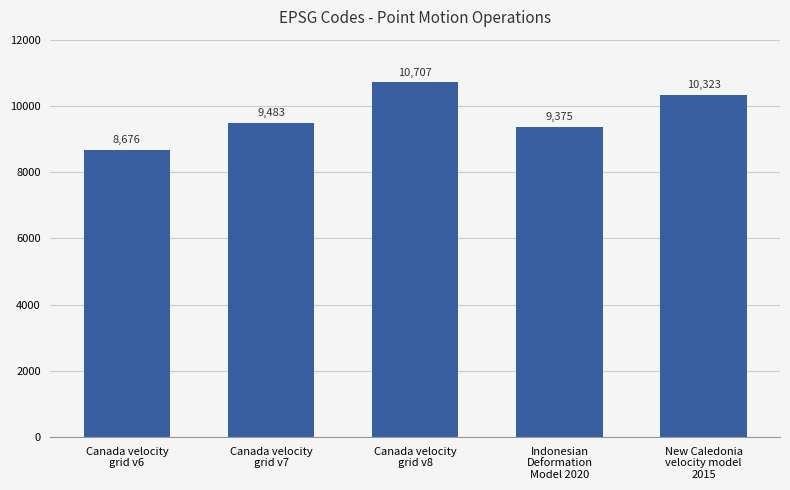

Is it true that the value at Indonesian
Deformation
Model 2020 is 15402?

False